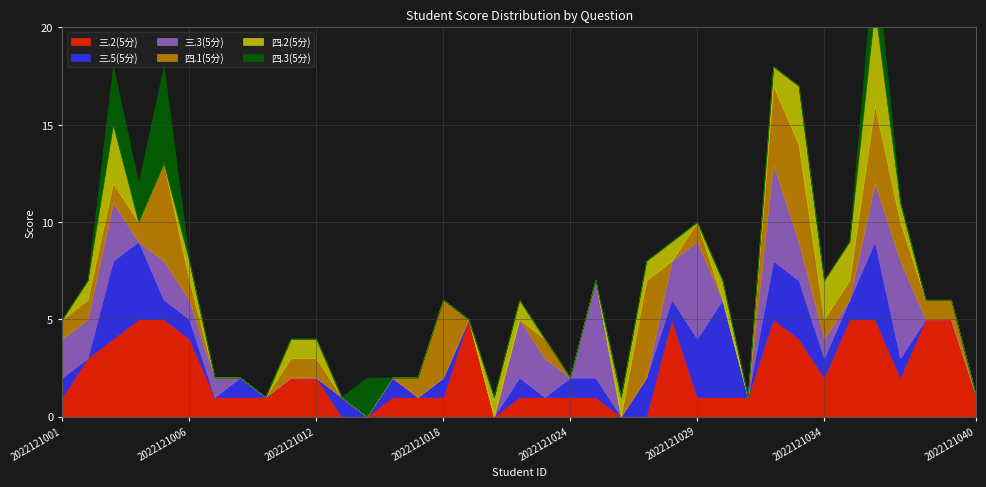

What is the difference between the maximum and second lowest values in the 四.1(5分) series?

5